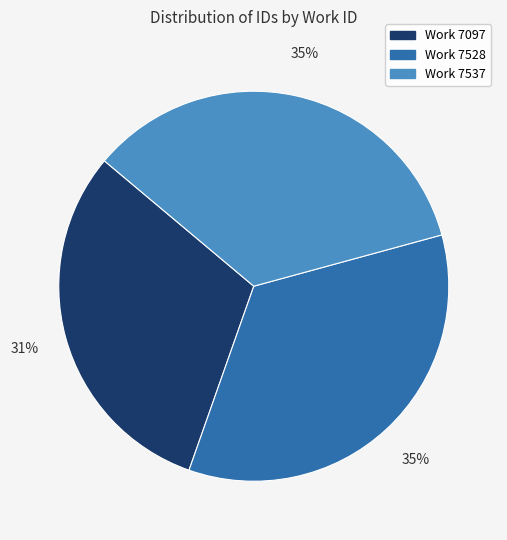

Is there a majority slice in this chart?

No